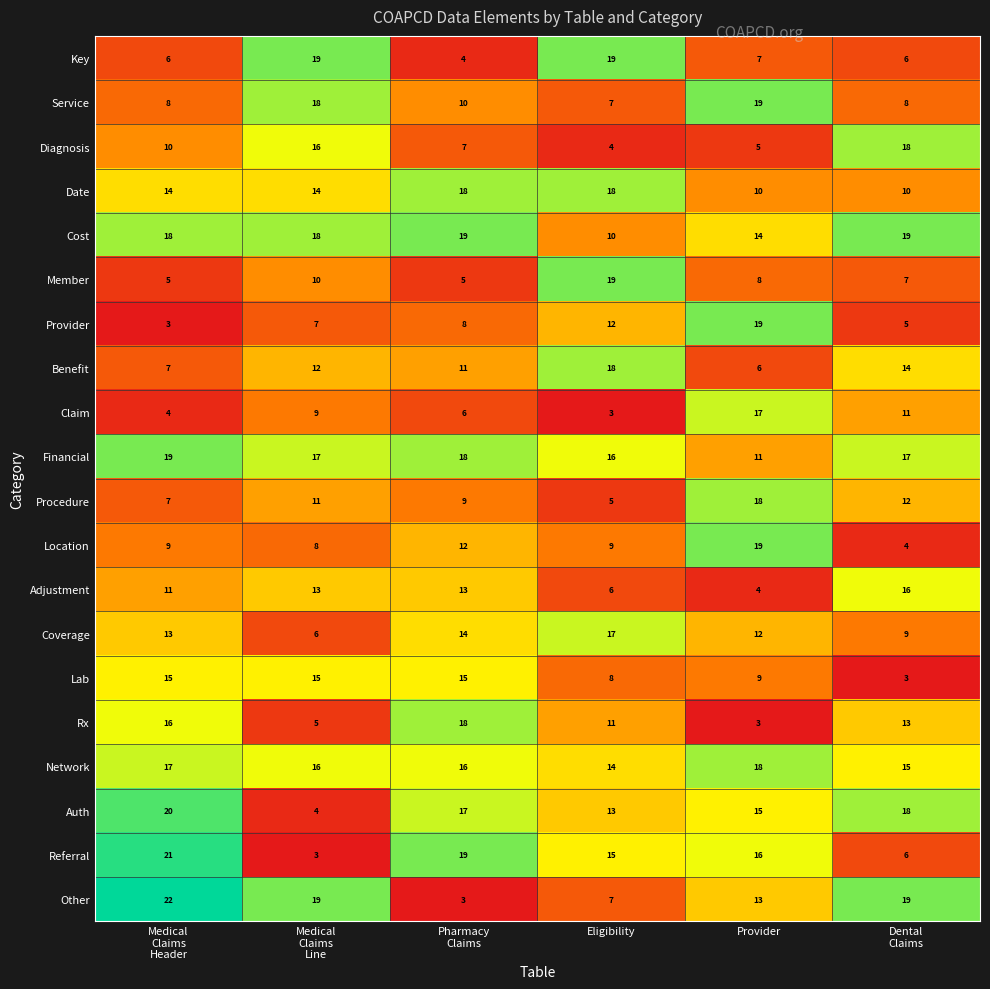

Where is Lab nearest to the value 9?

Provider